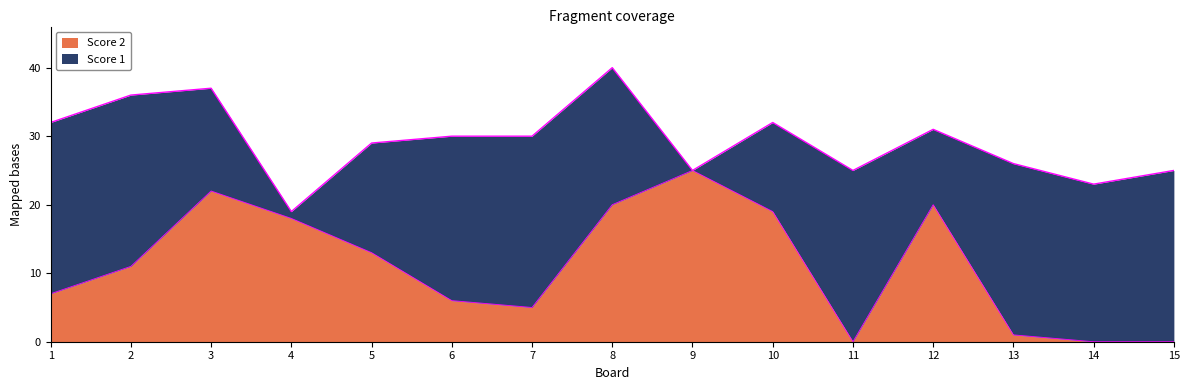

Which category has the highest value in the Score 2 series?

9